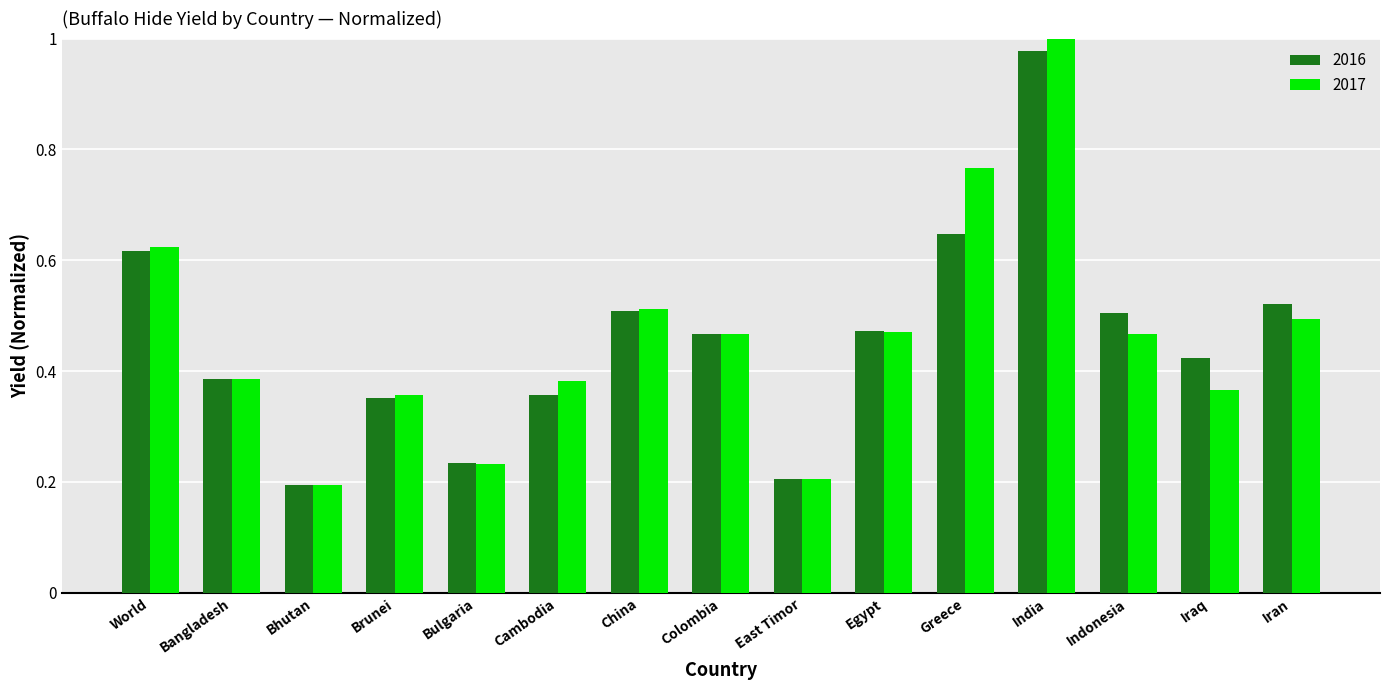

Is it true that 2017 equals 0.5 at Egypt?

True